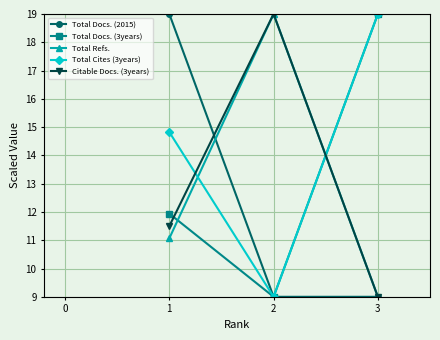

At how many categories does at least one series exceed 14?

3